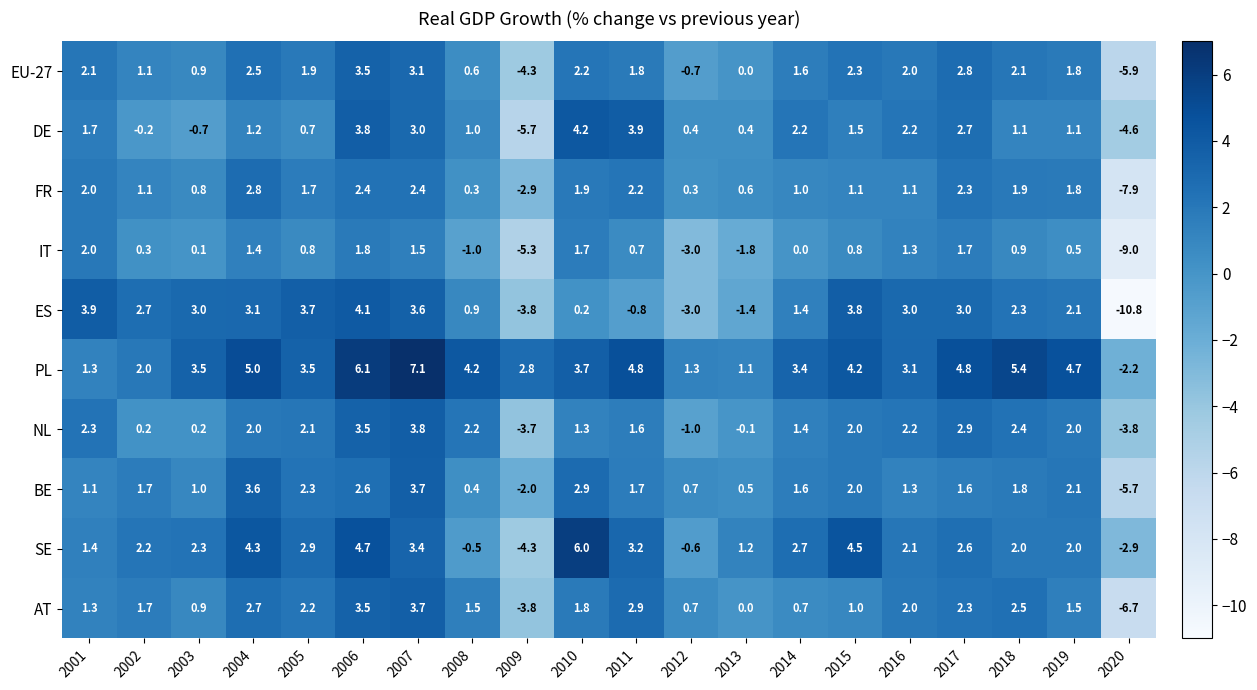

At how many categories does at least one series exceed -9?

20